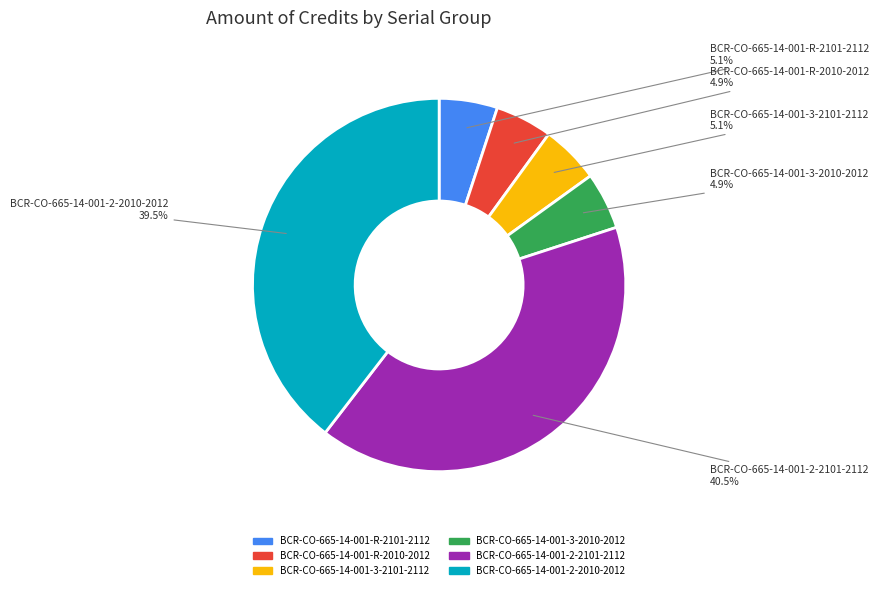

What is the largest slice in the pie chart?

BCR-CO-665-14-001-2-2101-2112